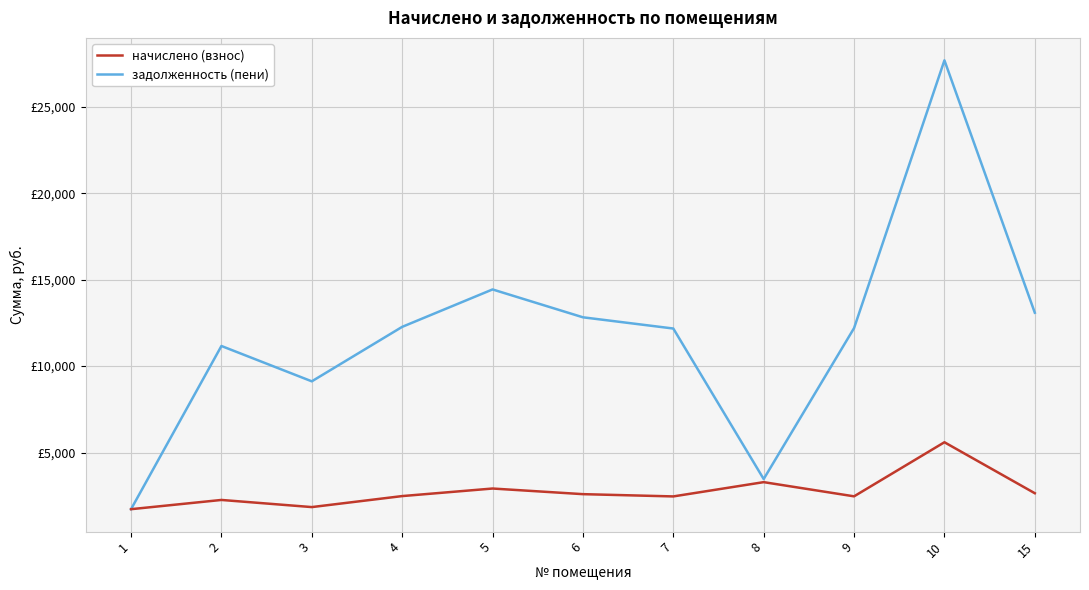

What are all the series names shown in the legend?

начислено (взнос), задолженность (пени)